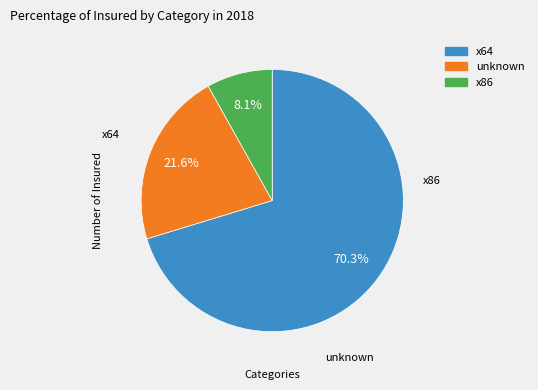

To the nearest percent, what is the average slice percentage?

33%